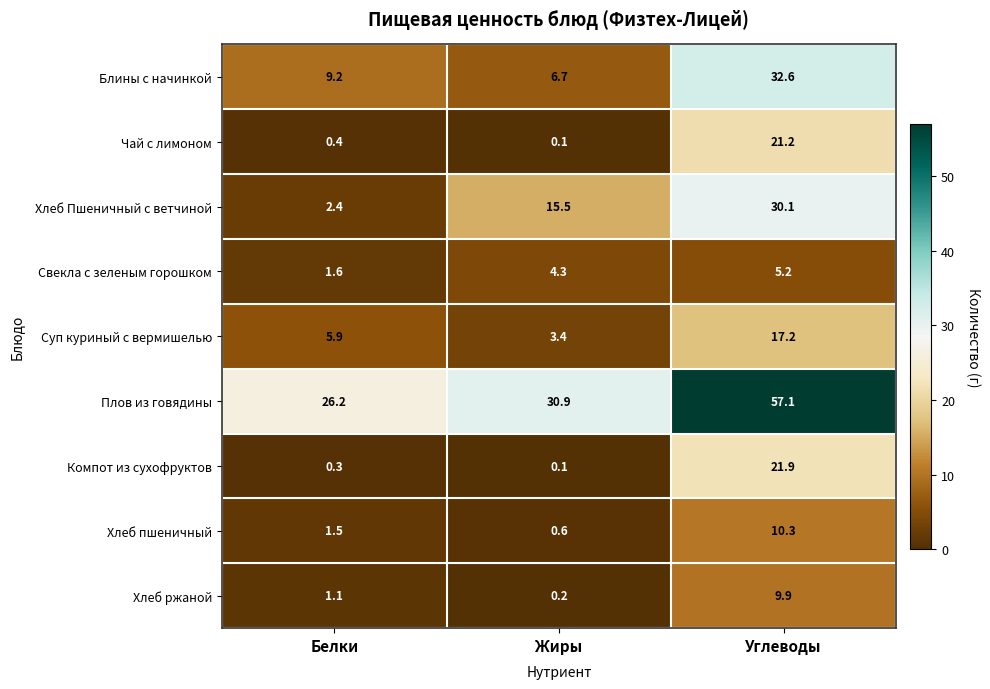

What is the difference between the Хлеб Пшеничный с ветчиной values at Белки and Углеводы?

27.7